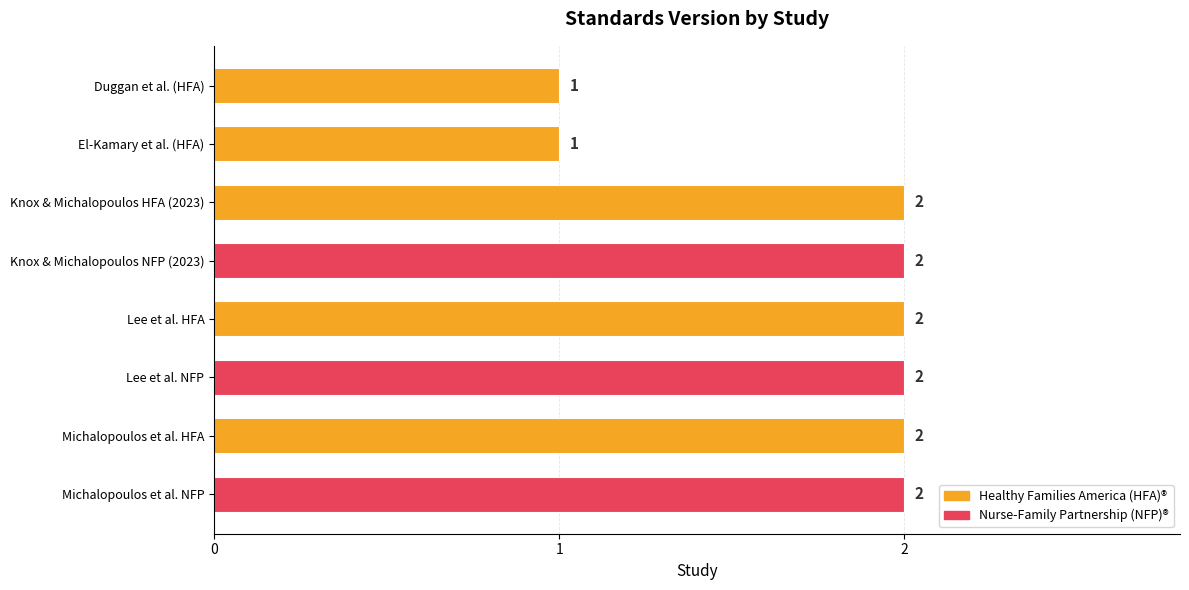

What is the sum of the values at Michalopoulos et al. HFA and Michalopoulos et al. NFP?

4